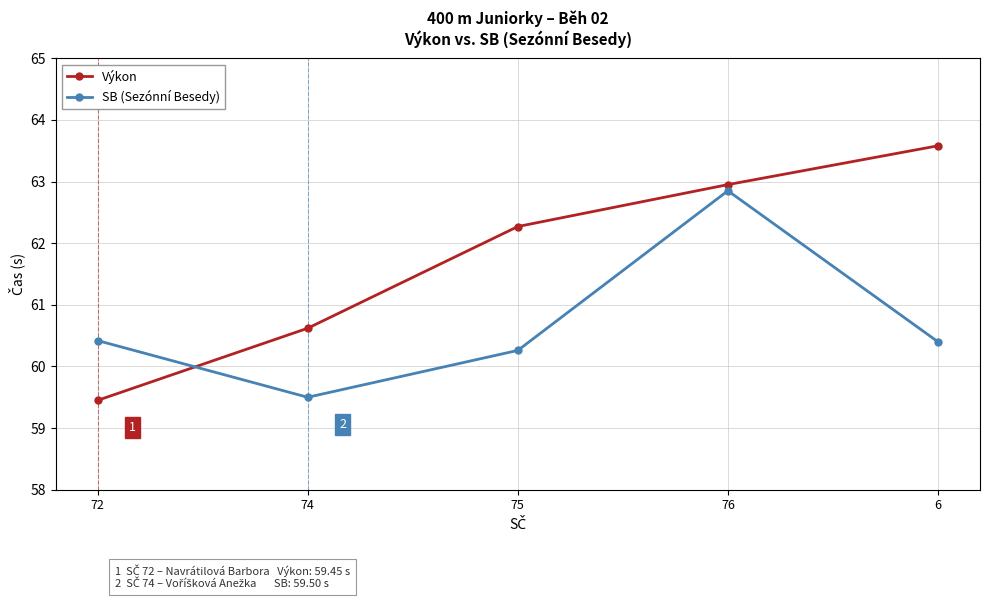

Is the value of SB (Sezónní Besedy) at 6 greater than the value of Výkon at 76?

No